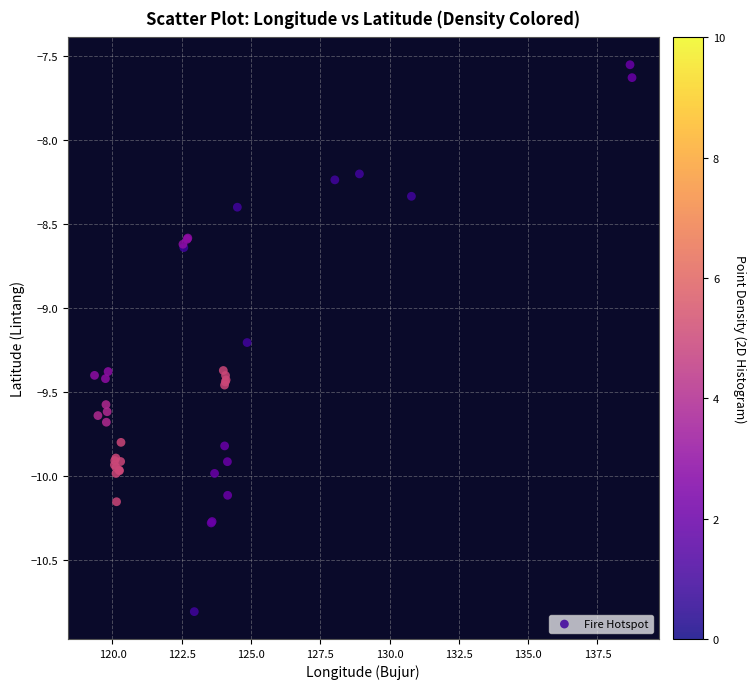

What Y value in the scatter plot is closest to -9?

-9.2